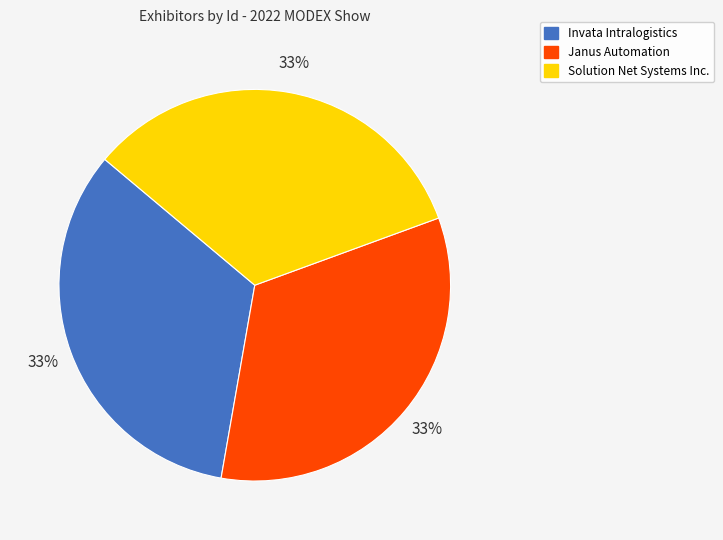

Do Janus Automation and Solution Net Systems Inc. together represent more than half of the pie?

Yes